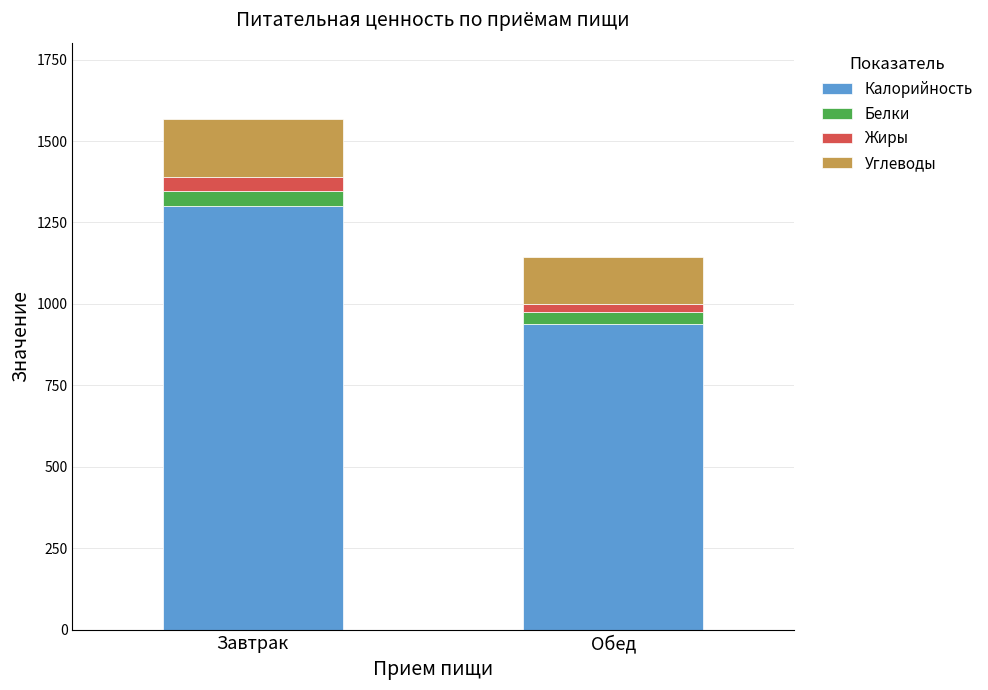

At which label is Калорийность closest to 1120?

Обед